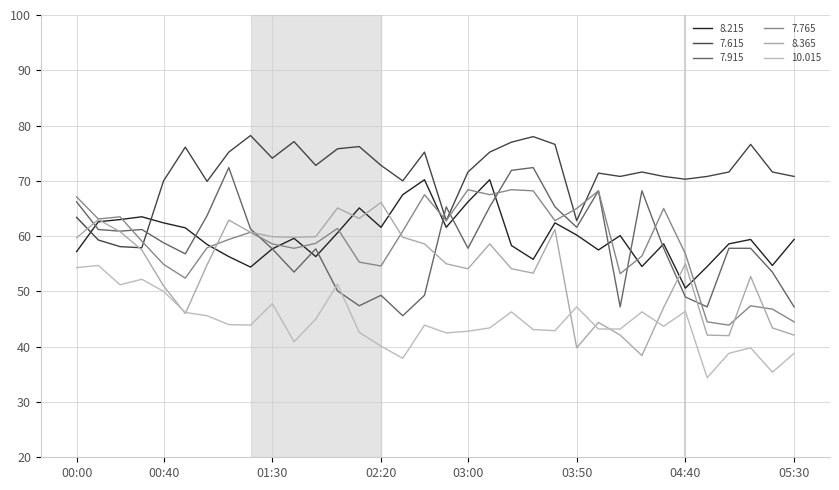

Reading right to left, list all the values displayed in this chart.

8.215: 59.4	54.7	59.4	58.6	54.5	50.6	58.6	54.5	60.1	57.5	60.2	62.4	55.8	58.3	70.2	66.2	61.6	70.2	67.5	61.6	65.1	60.6	56.3	59.6	57.7	54.4	56.3	58.5	61.5	62.4	63.5	63.0	62.6	57.2
7.615: 70.8	71.6	76.6	71.6	70.8	70.3	70.8	71.6	70.8	71.4	62.8	76.6	78.0	77.0	75.2	71.6	62.8	75.2	70.0	72.8	76.2	75.8	72.8	77.1	74.1	78.2	75.2	69.9	76.1	70.0	57.9	58.1	59.3	63.4
7.915: 47.2	53.5	57.8	57.8	47.2	49.0	57.8	68.2	47.2	68.2	61.6	65.3	72.4	71.9	65.3	57.8	65.3	49.3	45.6	49.3	47.4	50.1	57.7	53.5	57.7	61.3	72.4	63.7	56.8	58.8	61.2	60.9	61.2	66.2
7.765: 44.5	46.8	47.4	43.9	44.5	56.8	65.0	56.4	53.2	68.2	65.0	62.8	68.2	68.4	67.5	68.4	62.8	67.5	60.9	54.6	55.3	61.4	58.7	57.8	58.6	60.7	59.4	57.9	52.4	54.9	59.1	63.5	63.1	67.1
8.365: 42.1	43.4	52.7	42.0	42.1	55.0	47.1	38.4	42.1	44.4	39.8	61.2	53.3	54.1	58.6	54.1	55.0	58.6	59.8	66.1	63.2	65.1	59.9	59.8	59.9	60.7	62.9	54.8	46.0	51.0	57.5	60.8	63.0	59.7
10.015: 38.8	35.4	39.8	38.8	34.4	46.4	43.7	46.3	43.2	43.2	47.2	42.9	43.1	46.3	43.4	42.8	42.5	43.9	37.9	40.1	42.6	51.3	45.0	40.9	47.8	43.9	44.0	45.6	46.2	50.0	52.2	51.2	54.7	54.3